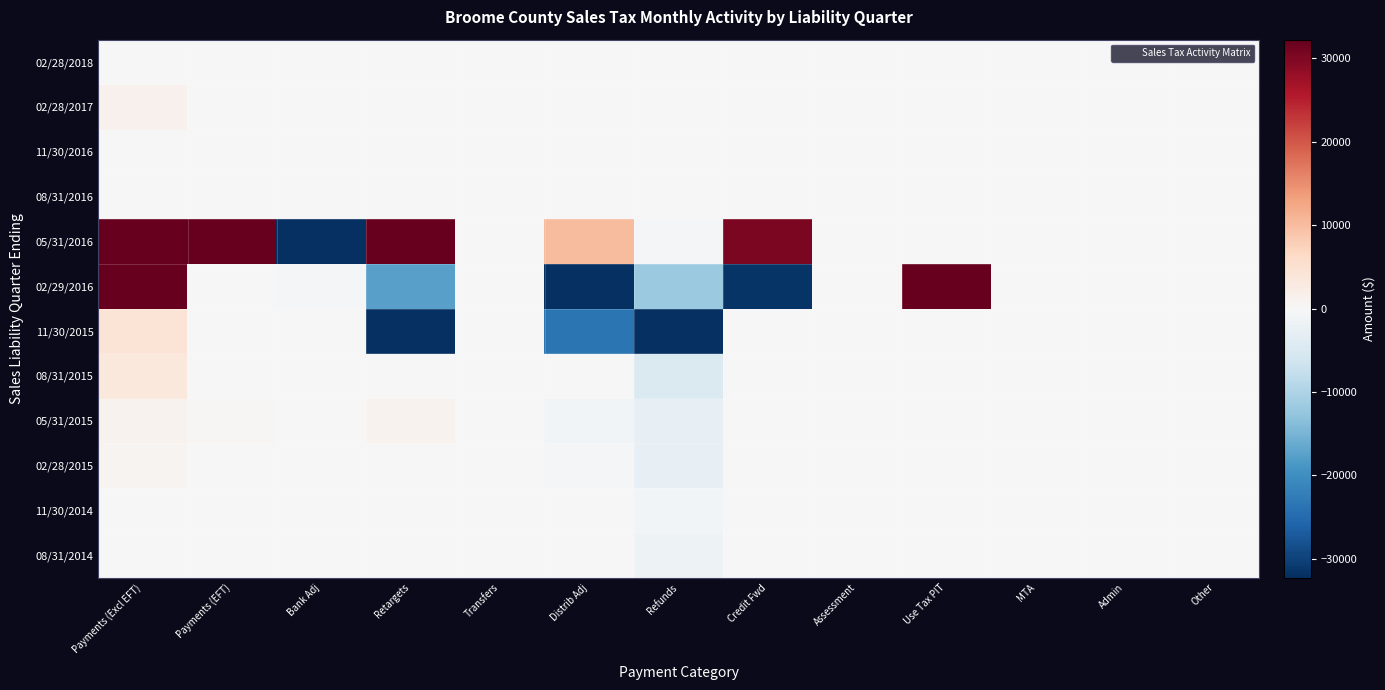

At which category is the sum across all series the highest?

Payments (Excl EFT)